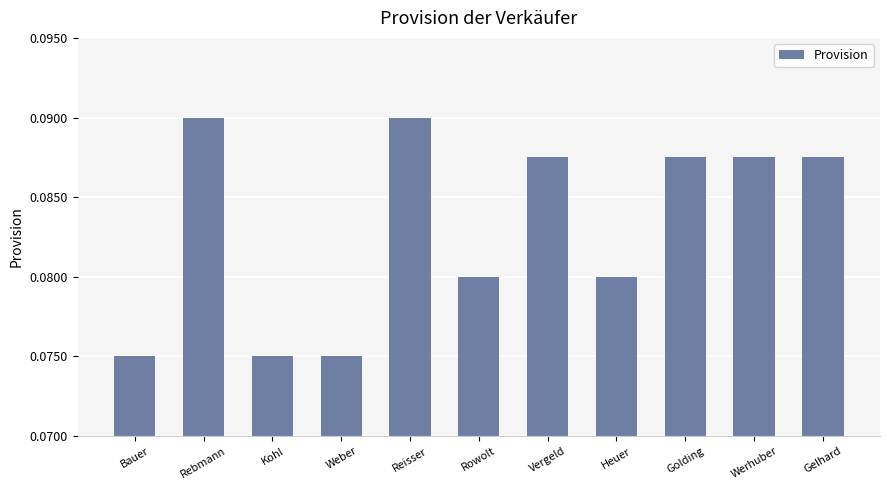

Count the values in the range 0 to 1.

11